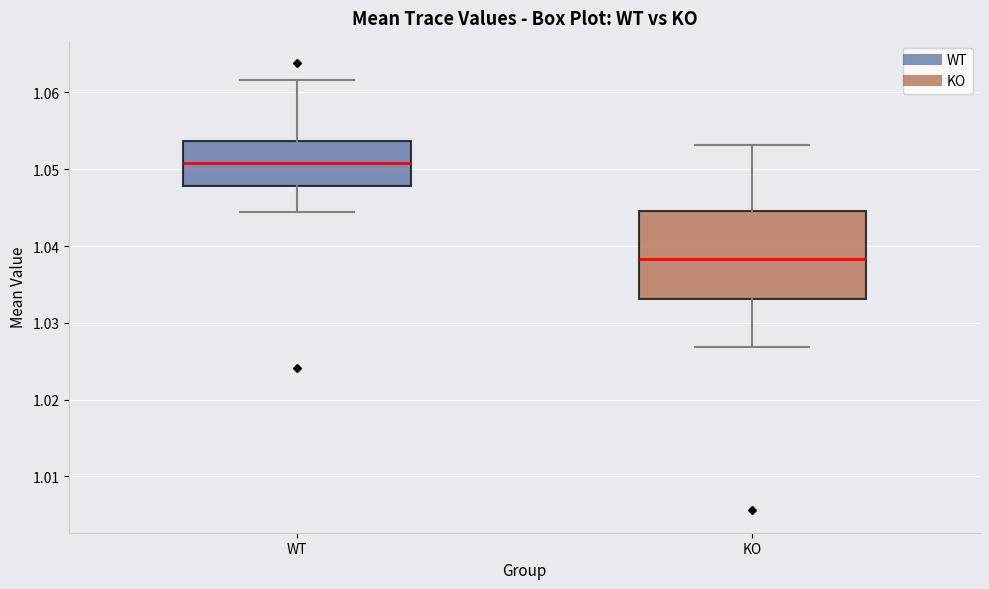

Which box is the tallest, from its lower edge to its upper edge?

KO